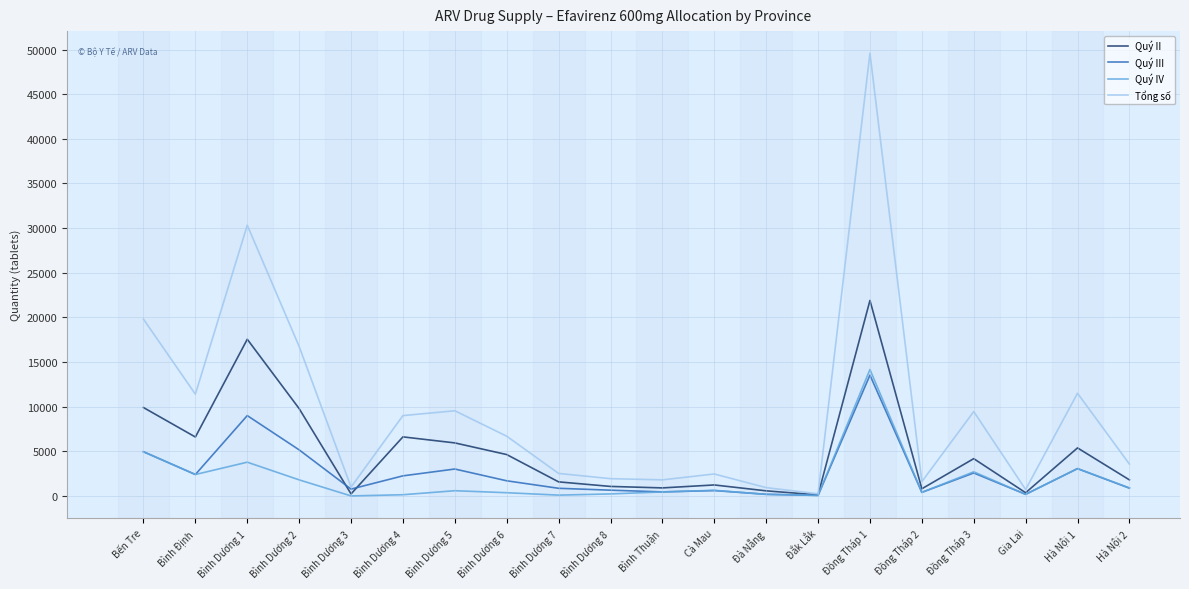

Is it true that Quý III equals 1695 at Bình Dương 6?

True